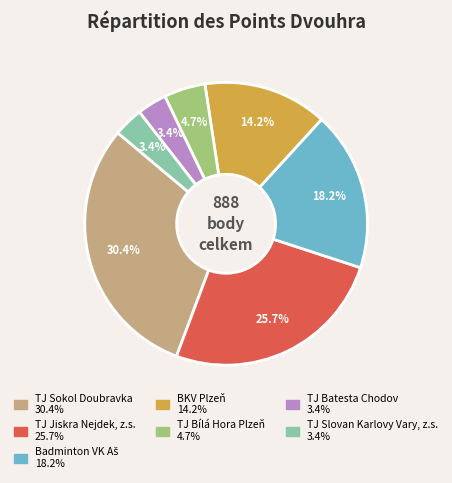

How many slices are in this pie chart?

7